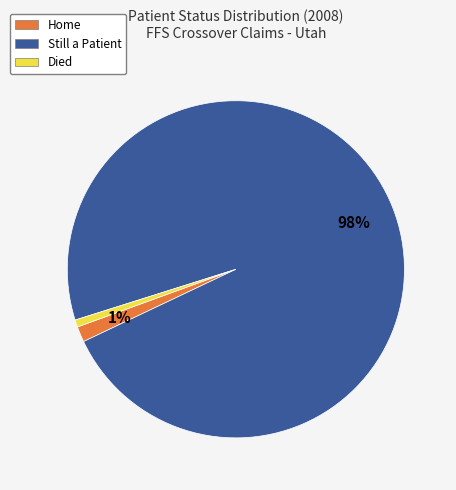

Which slice represents more than half of the pie?

Still a Patient